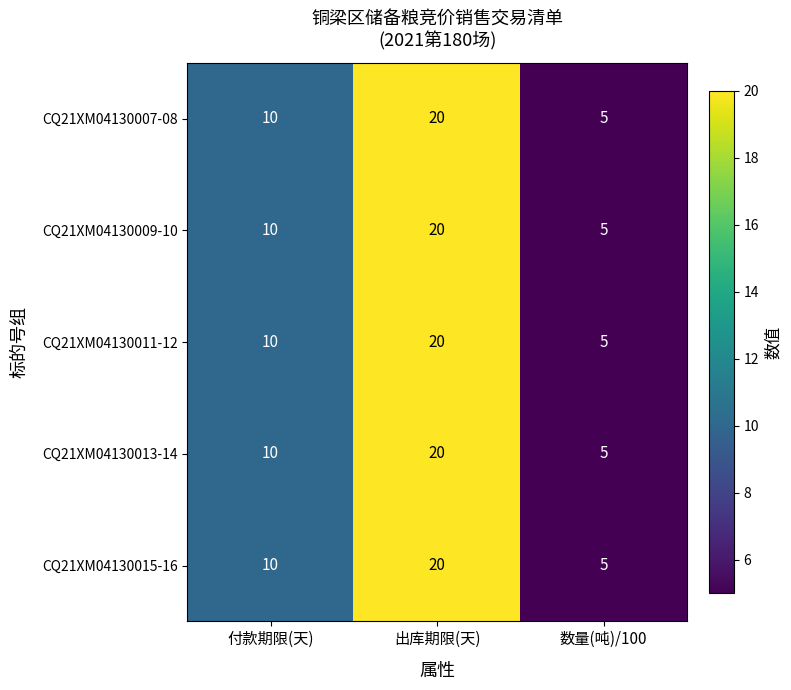

Rank the categories by CQ21XM04130011-12 value from highest to lowest.

出库期限(天), 付款期限(天), 数量(吨)/100